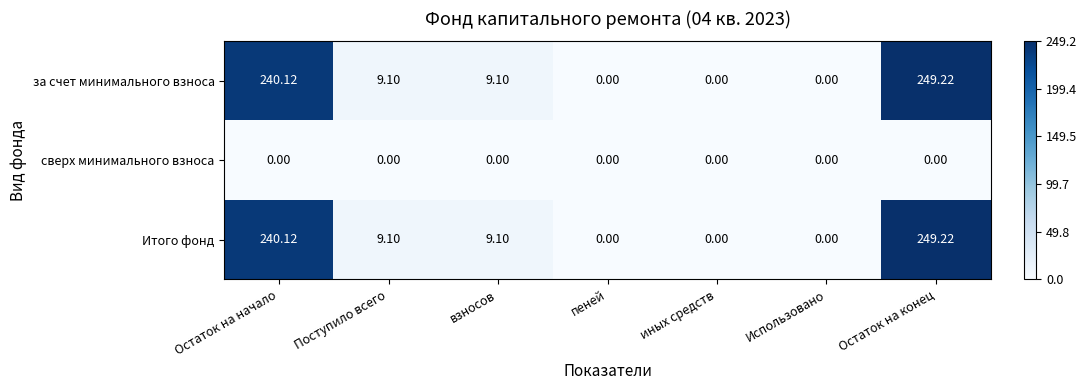

At which category is the sum across all series the highest?

Остаток на конец